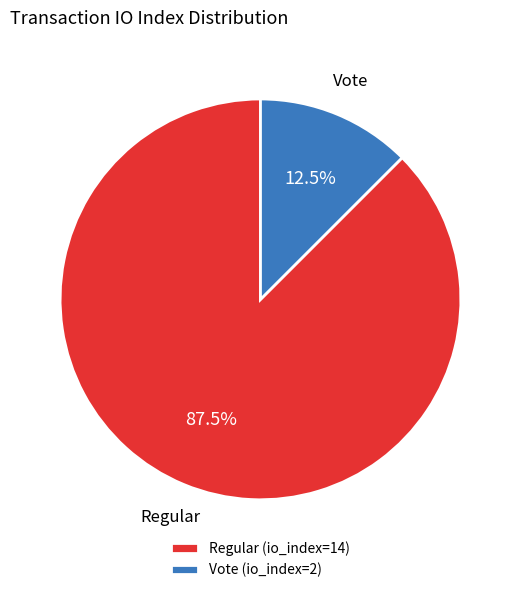

To the nearest percent, what is the difference between the largest and smallest slice percentages?

75%